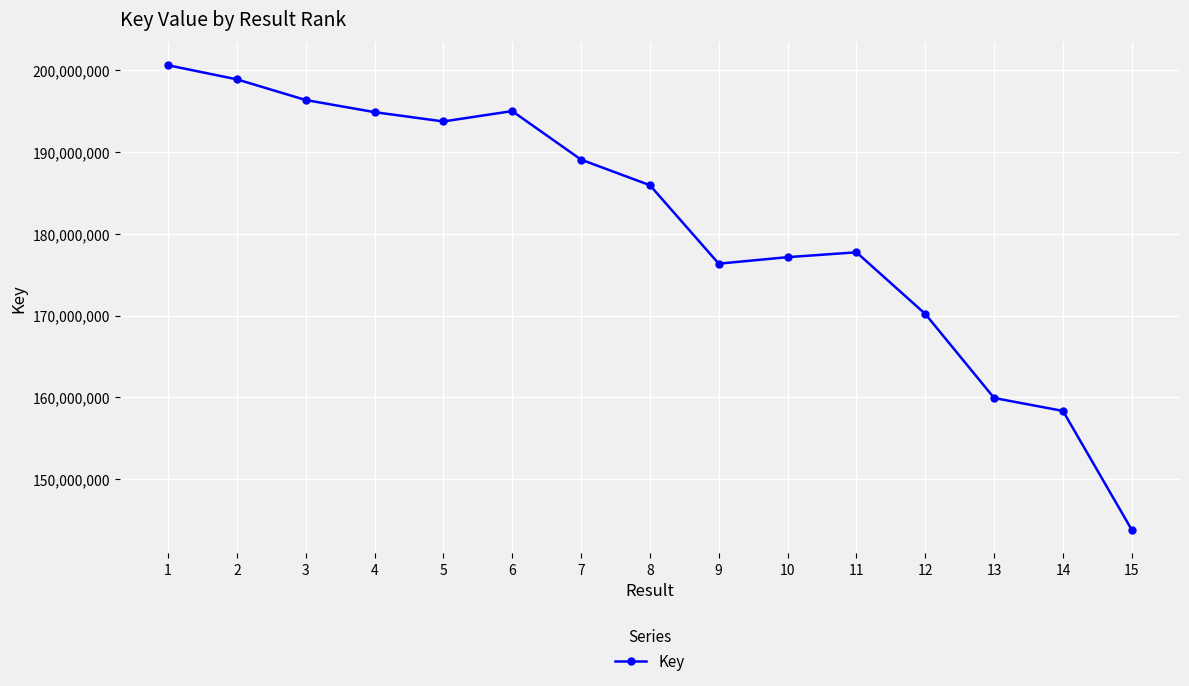

At which category does the chart reach its minimum across all series?

15